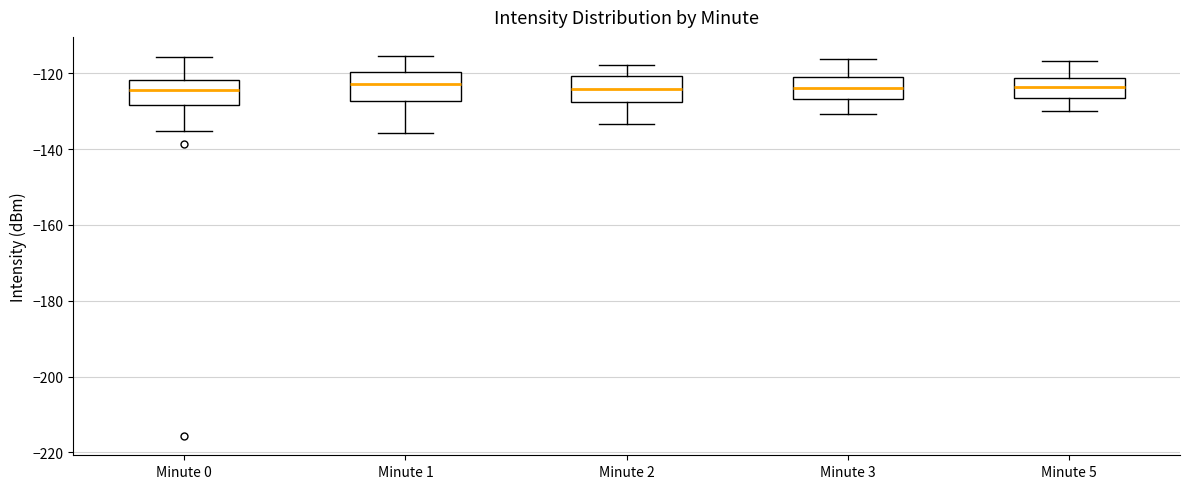

Reading left to right, read every box against the y-axis: the position of its median line, the range the box covers, and the ends of its whiskers. The values are not printed on the chart, so give them approximately, as read against the axis.

Minute 0: median -124, box -128 to -122, whiskers -136 to -116
Minute 1: median -122, box -128 to -120, whiskers -136 to -116
Minute 2: median -124, box -128 to -120, whiskers -134 to -118
Minute 3: median -124, box -126 to -122, whiskers -130 to -116
Minute 5: median -124, box -126 to -122, whiskers -130 to -116